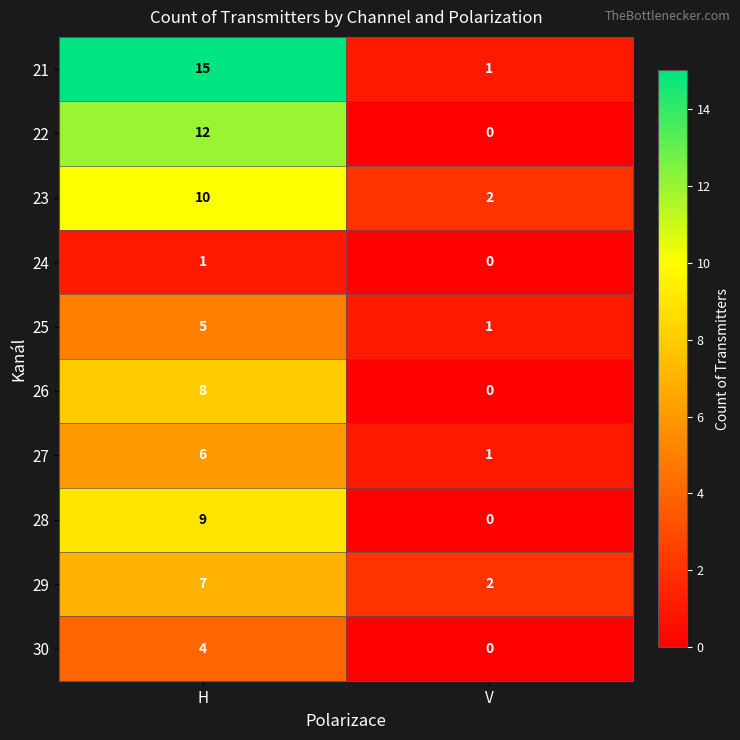

Reading right to left, extract all data points from this chart.

21: 1	15
22: 0	12
23: 2	10
24: 0	1
25: 1	5
26: 0	8
27: 1	6
28: 0	9
29: 2	7
30: 0	4